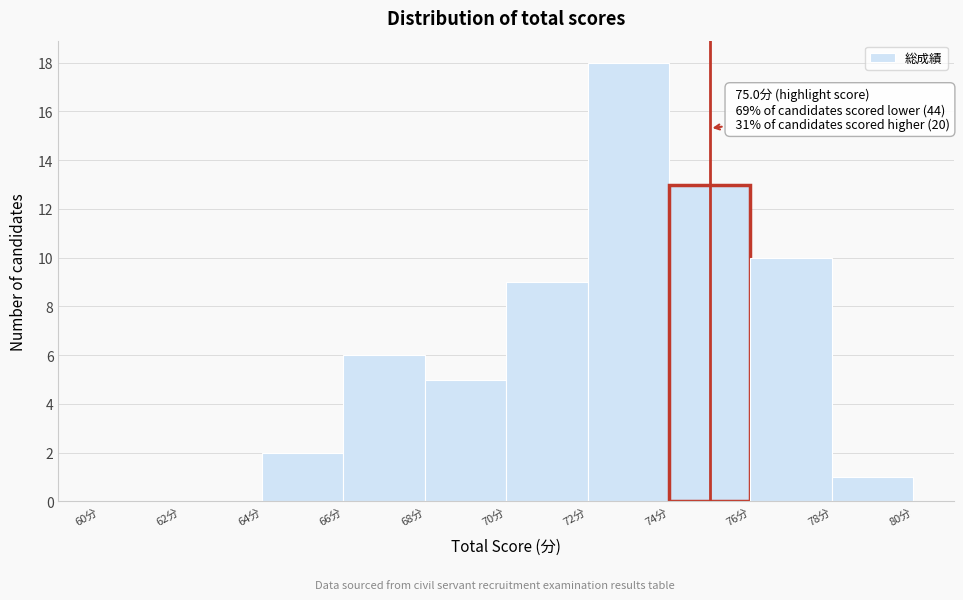

Over which range of the x-axis is the bar tallest?

72 to 74